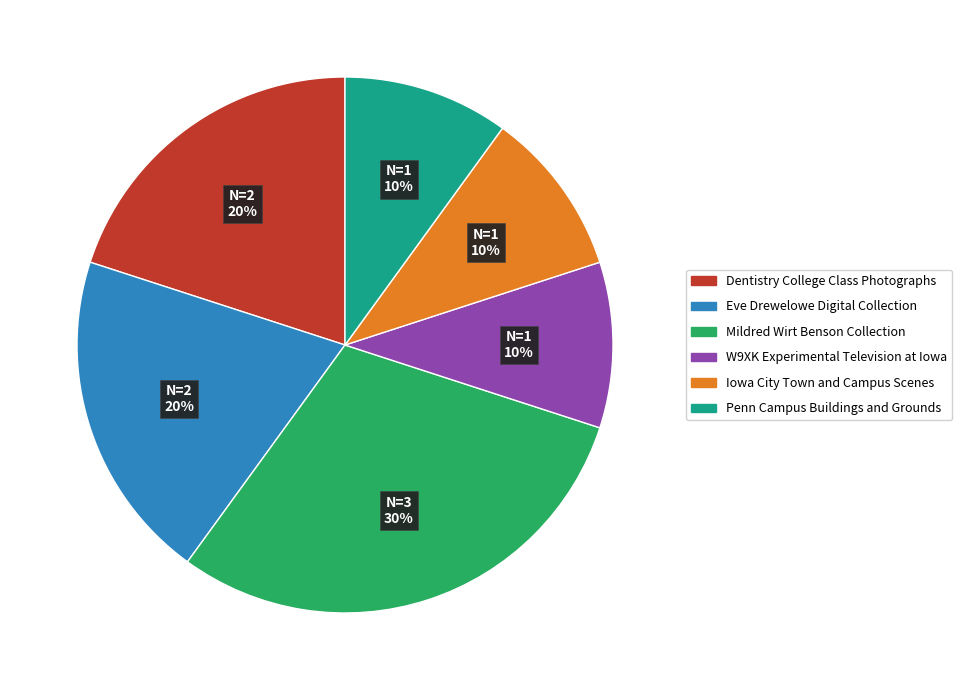

To the nearest percent, what is the average slice percentage?

17%